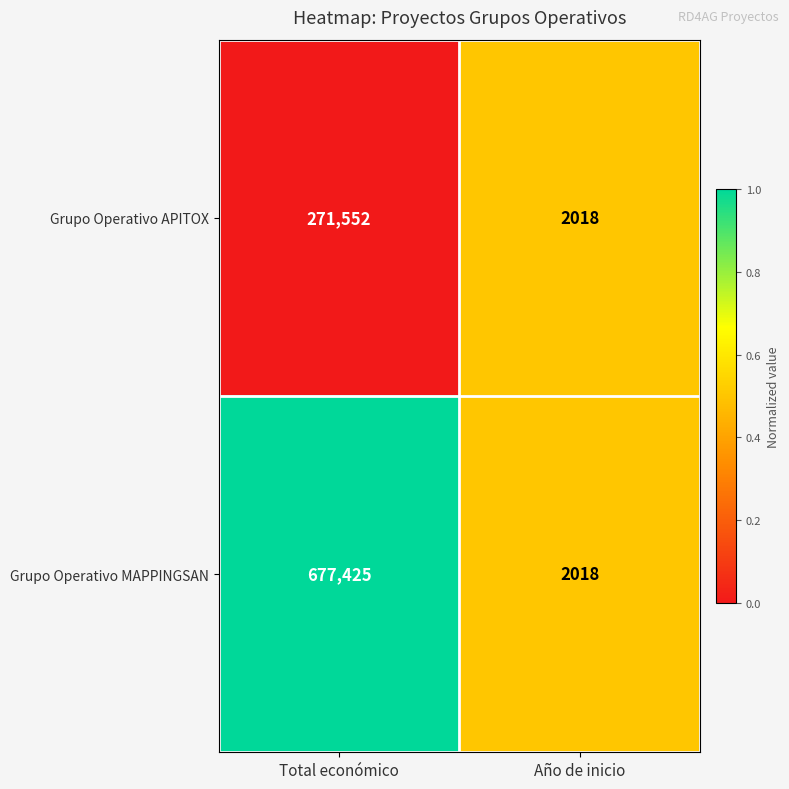

Is it true that Grupo Operativo MAPPINGSAN equals 755 at Año de inicio?

False